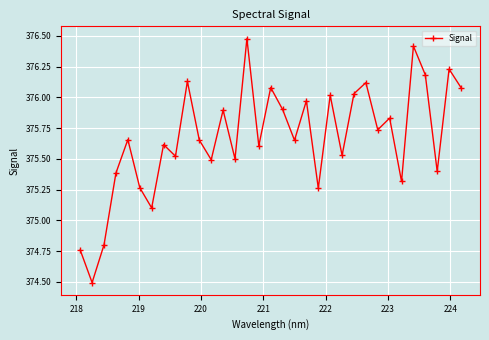

What is the smallest value displayed?

374.5